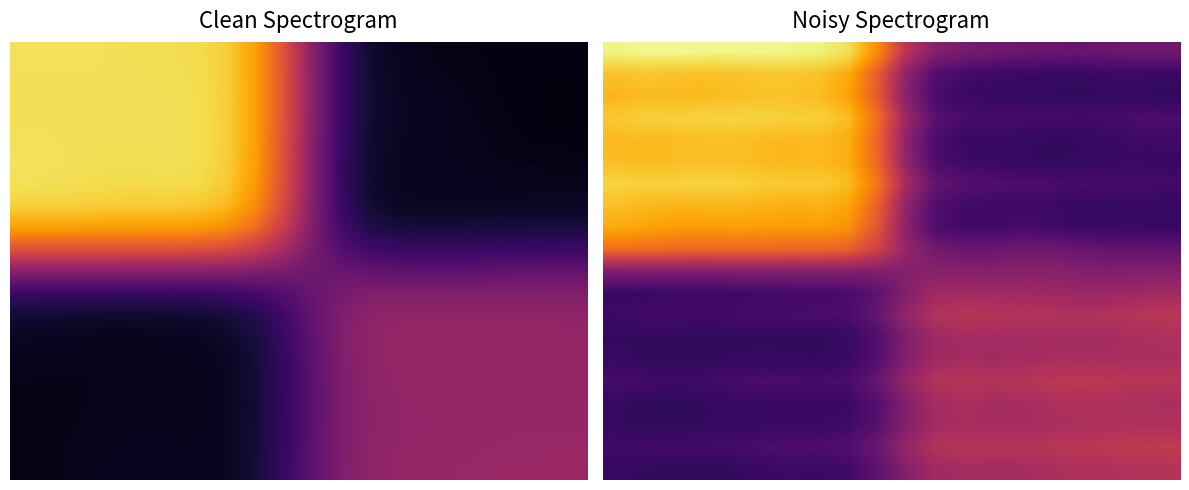

How many categories are shown in the chart?

20